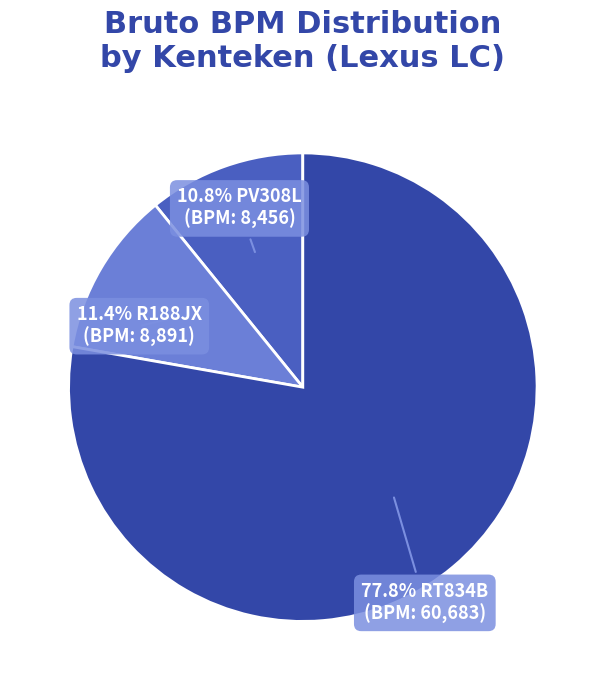

To the nearest percent, what is the average slice percentage?

33%